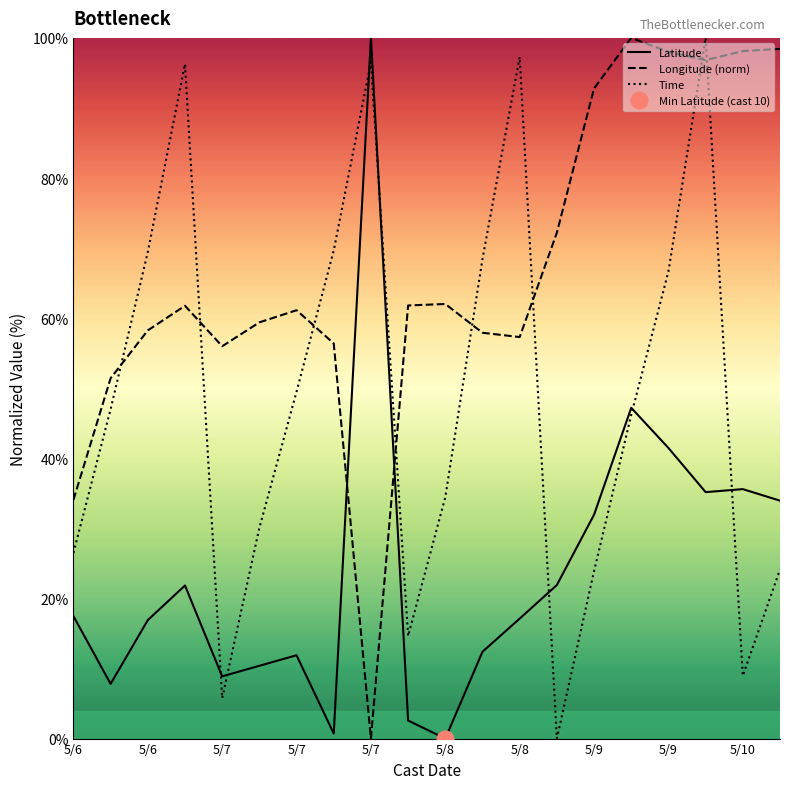

How many lines are shown in the chart?

3